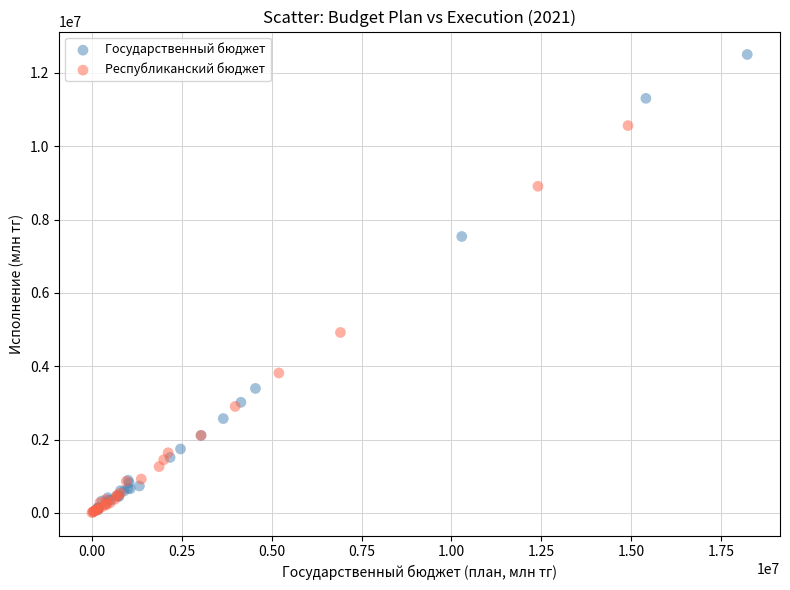

Which series has the widest spread of Y values?

Государственный бюджет